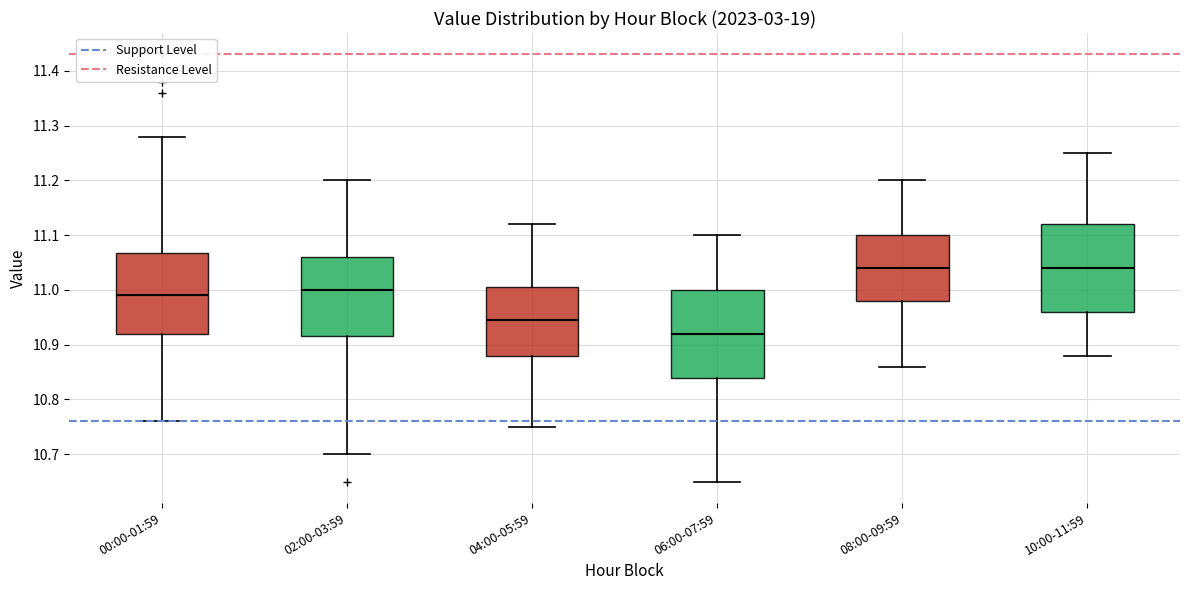

Where does the lower whisker of the box for 06:00-07:59 end on the y-axis? The values are not printed on the chart, so give them approximately, as read against the axis.

10.65